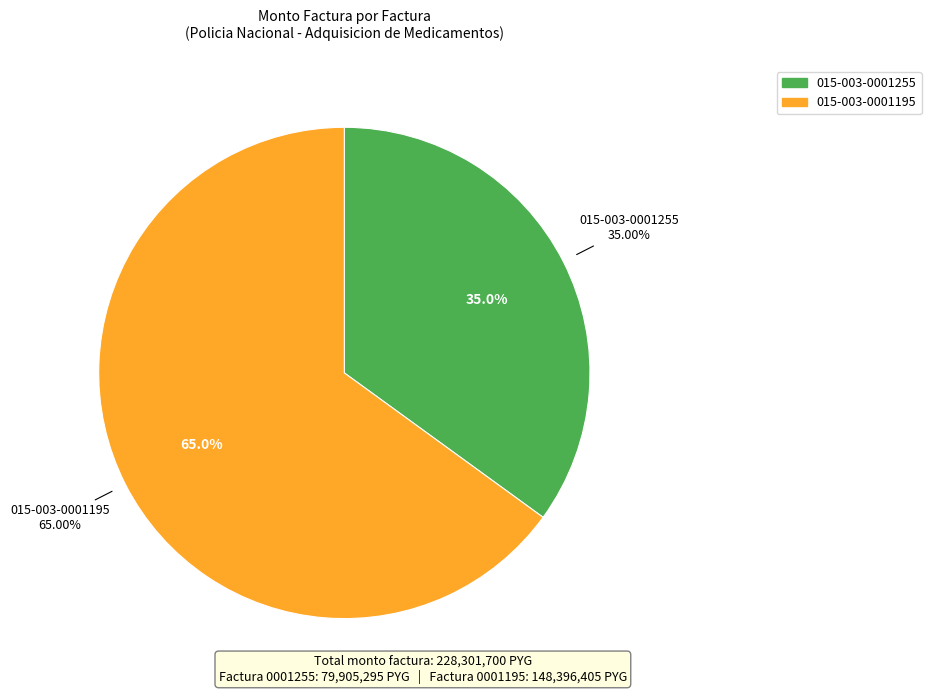

True or false: 015-003-0001195 accounts for 65% of the total.

True